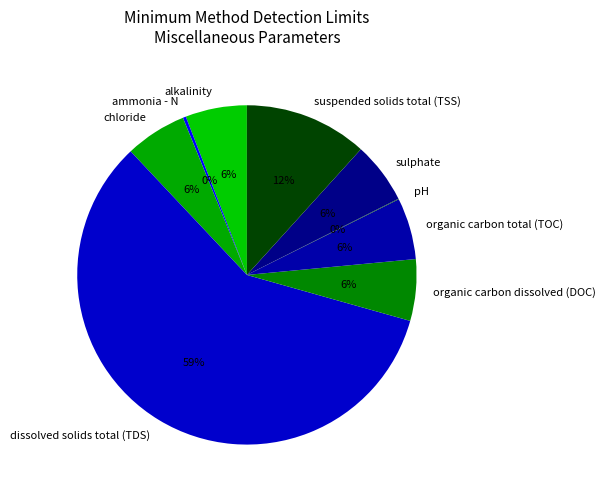

Does any single category account for the majority?

Yes